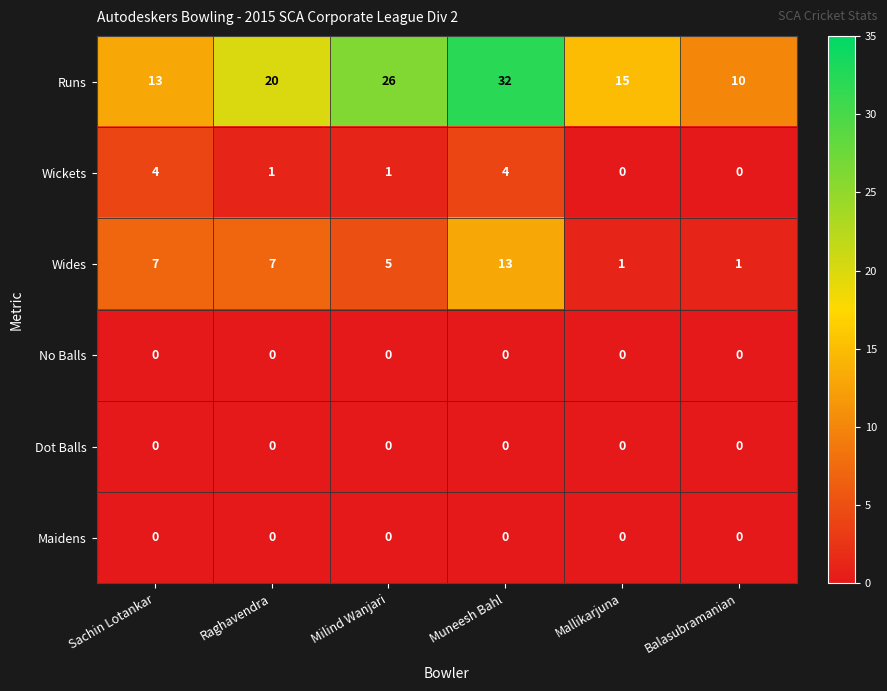

Count the Wickets values in the range 0 to 4.

6